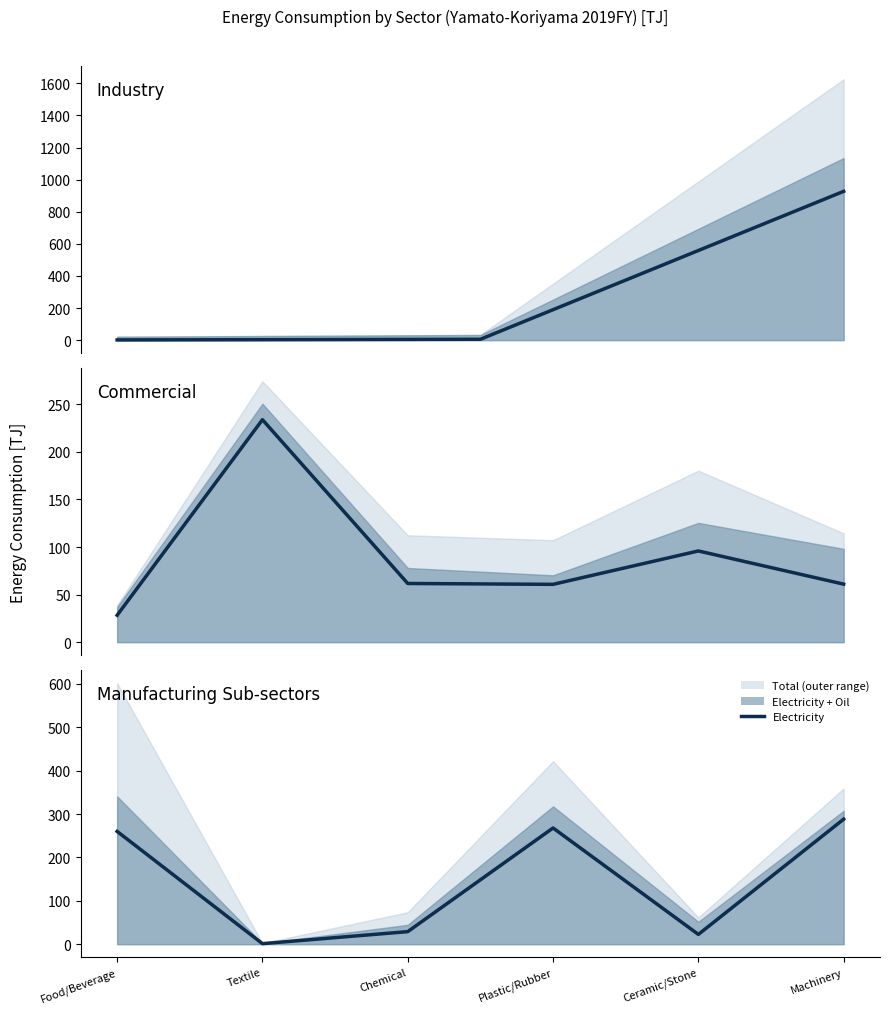

What is the smallest value displayed?

1.2